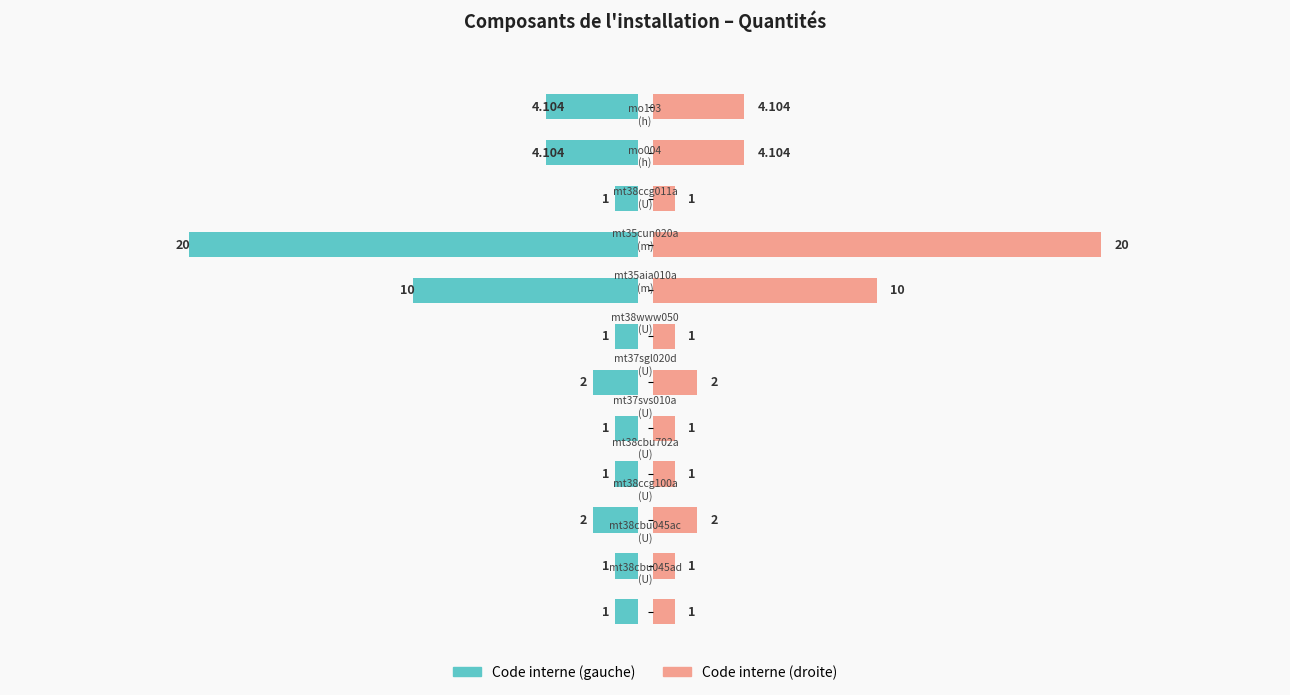

Which series has the widest spread of values?

Quantité (gauche)